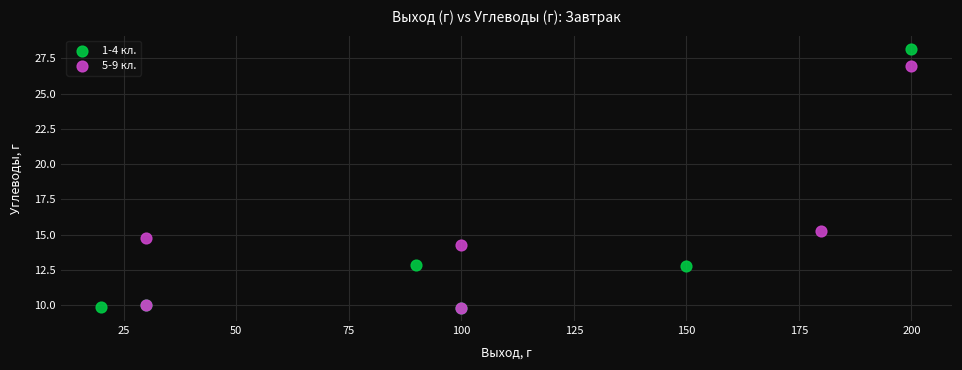

Which series reaches the maximum Y coordinate?

1-4 кл.